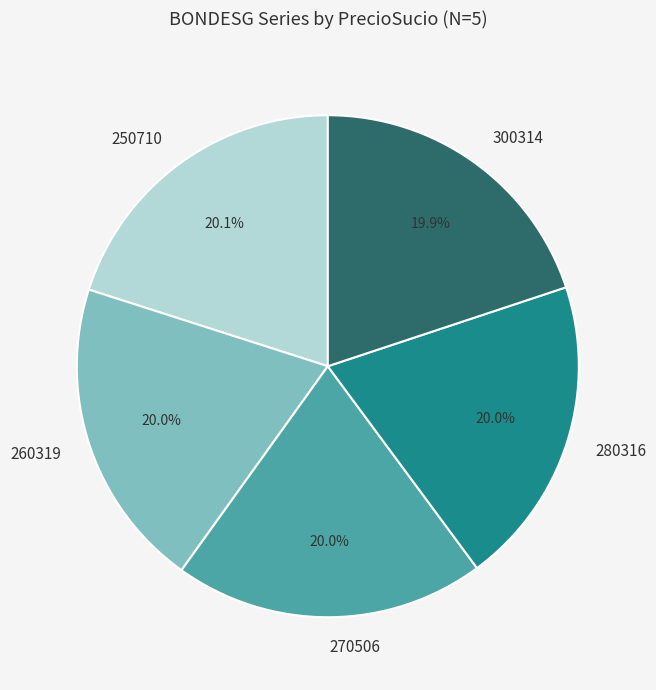

Approximately how many times larger is the value at 260319 compared to 280316?

1.0